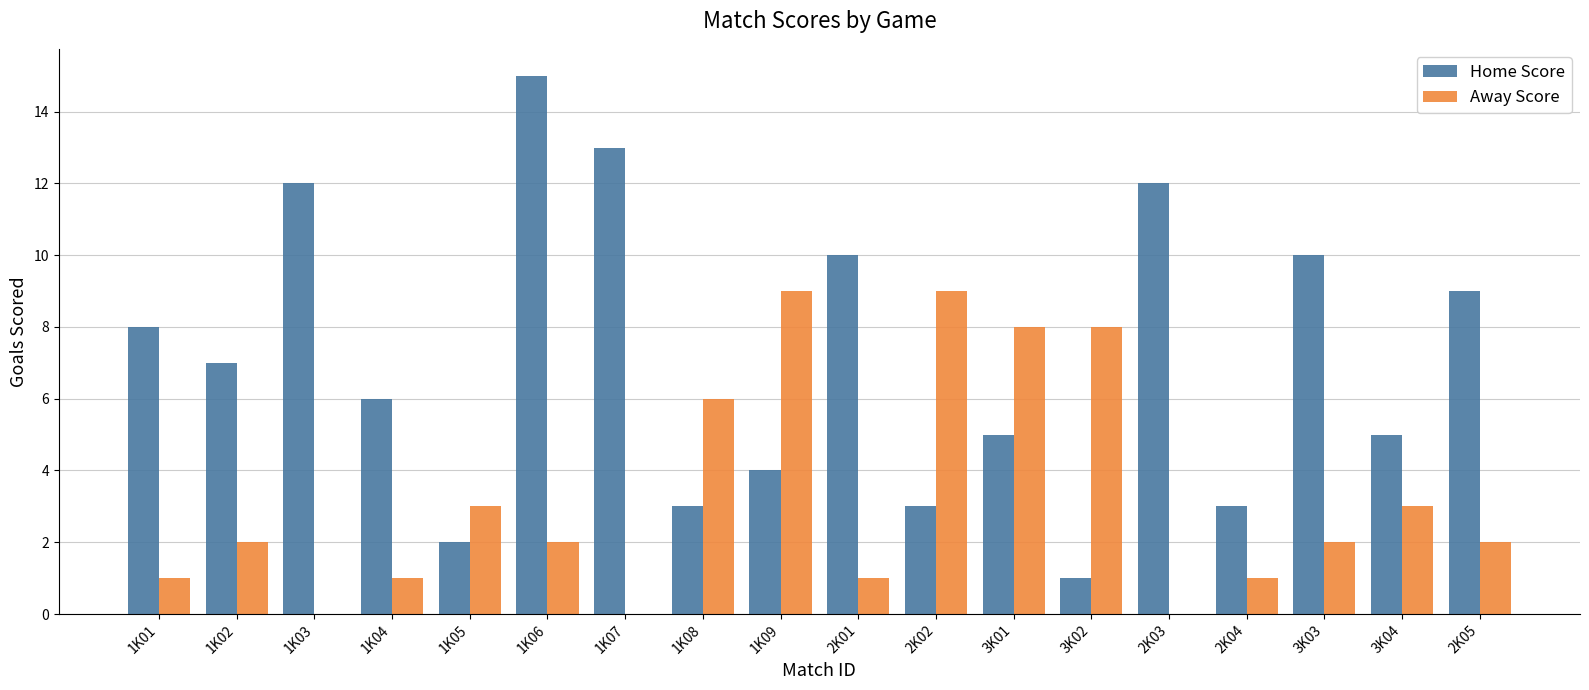

Reading left to right, extract all data points from this chart.

Home Score: 1K01=8	1K02=7	1K03=12	1K04=6	1K05=2	1K06=15	1K07=13	1K08=3	1K09=4	2K01=10	2K02=3	3K01=5	3K02=1	2K03=12	2K04=3	3K03=10	3K04=5	2K05=9
Away Score: 1K01=1	1K02=2	1K03=0	1K04=1	1K05=3	1K06=2	1K07=0	1K08=6	1K09=9	2K01=1	2K02=9	3K01=8	3K02=8	2K03=0	2K04=1	3K03=2	3K04=3	2K05=2